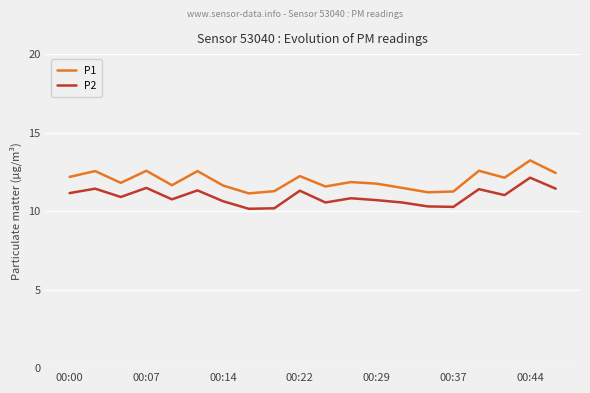

What is the maximum value for P2?

12.1